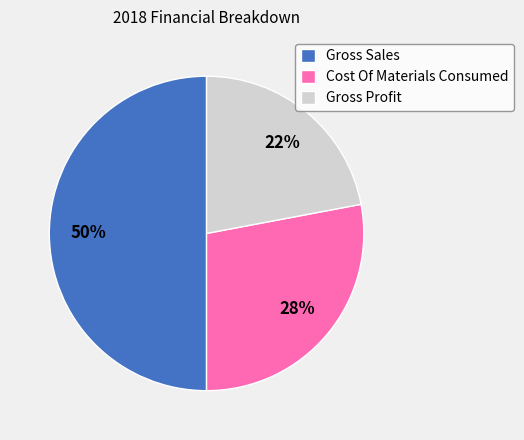

Is Cost Of Materials Consumed the majority of the pie?

No